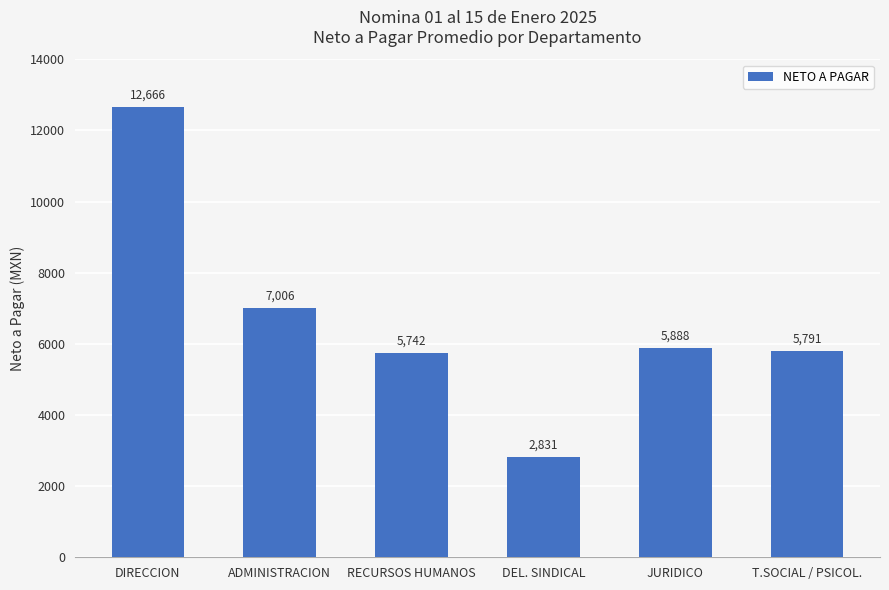

Between ADMINISTRACION and DIRECCION, which is larger?

DIRECCION